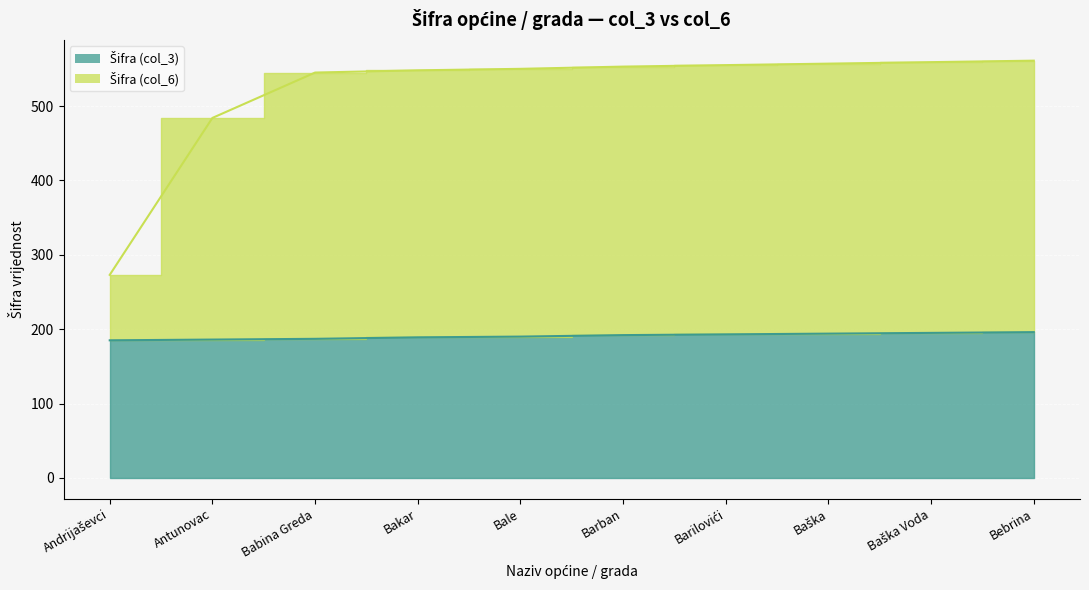

At how many categories does at least one series exceed 516?

8